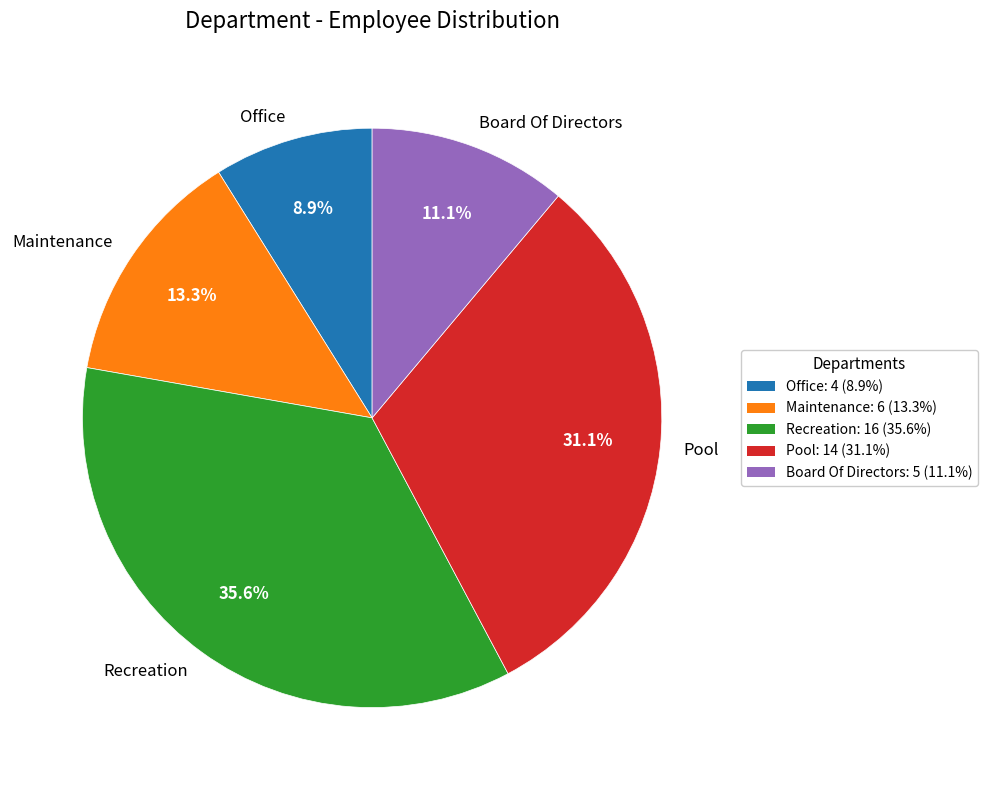

The Board Of Directors slice represents 11% of the pie. True or false?

True